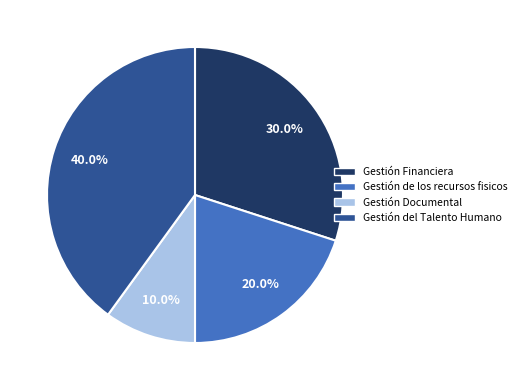

What percentage is the Gestión del Talento Humano slice, to the nearest percent?

40%